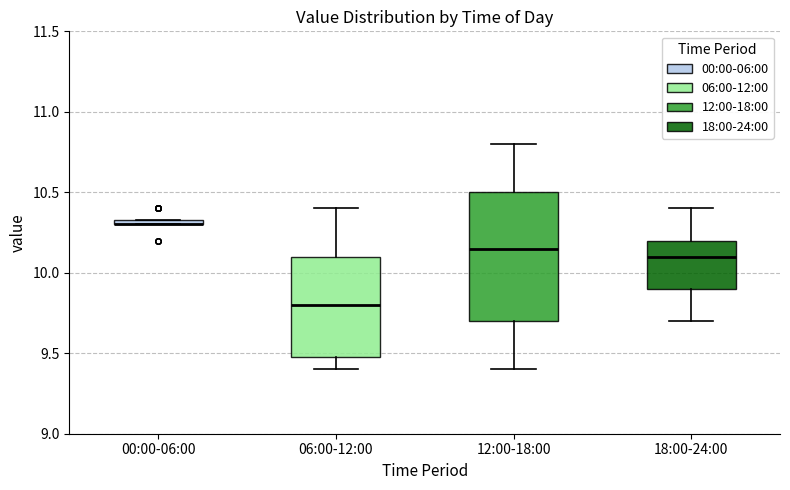

Where is the lower edge of the box for 06:00-12:00 on the y-axis? The values are not printed on the chart, so give them approximately, as read against the axis.

9.50